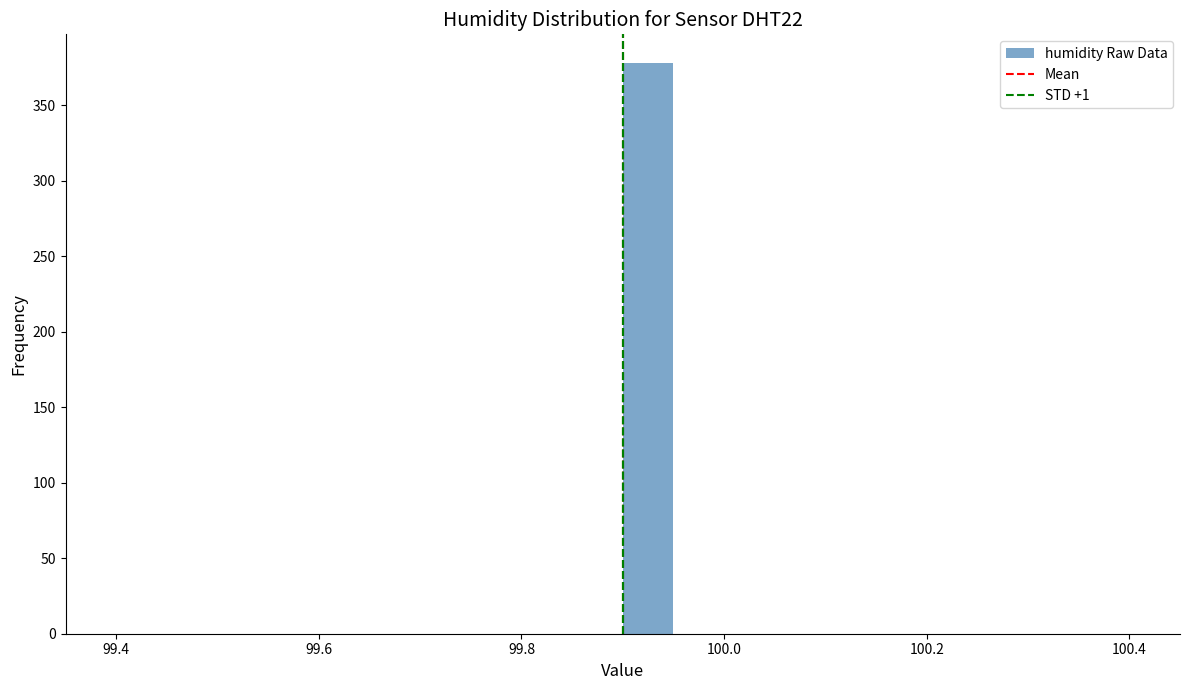

Read against the x-axis, roughly where is the centre of the tallest bar?

99.92